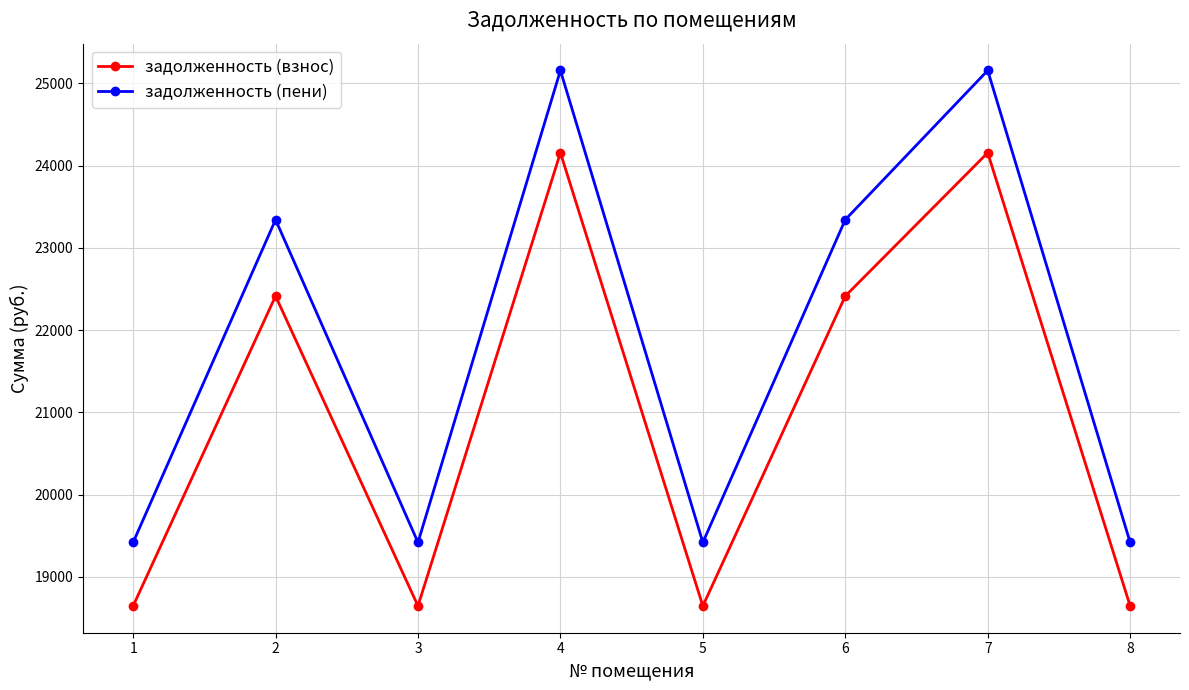

What is the difference between the highest and lowest values at 6?

928.2